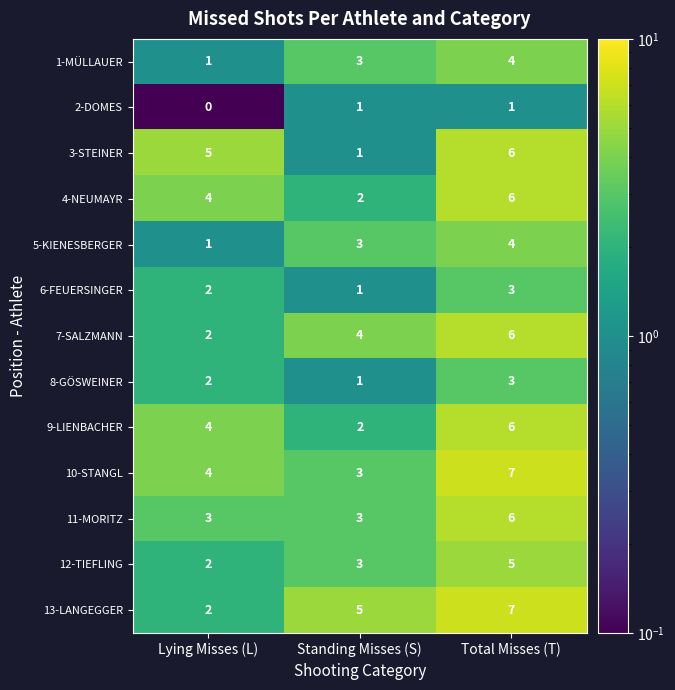

Is it true that 3-STEINER equals 5 at Lying Misses (L)?

True